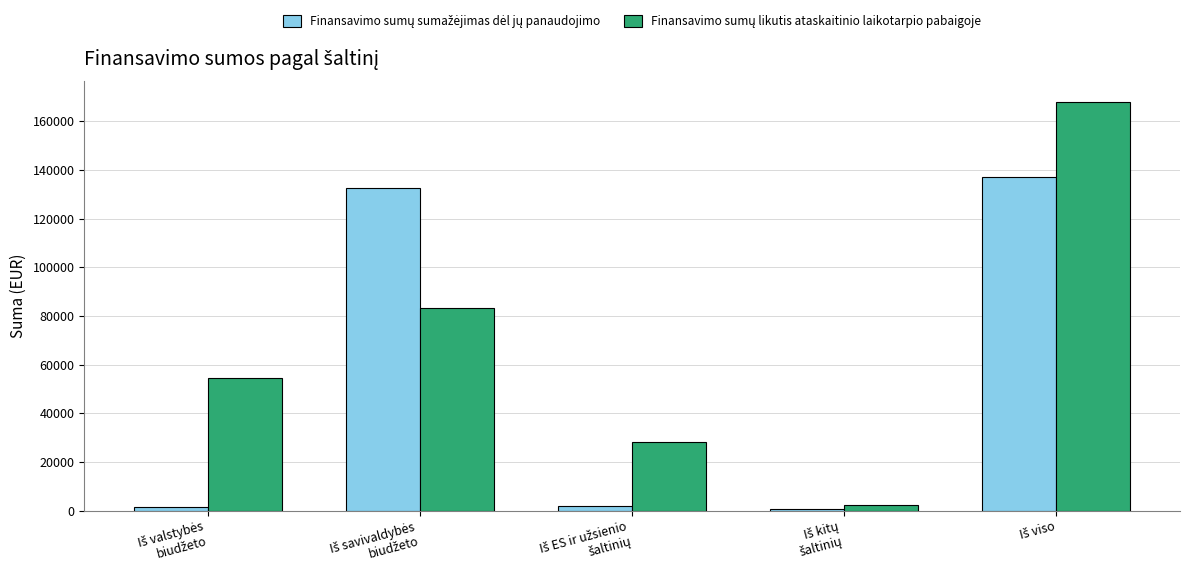

What is the greatest value displayed?

167995.6